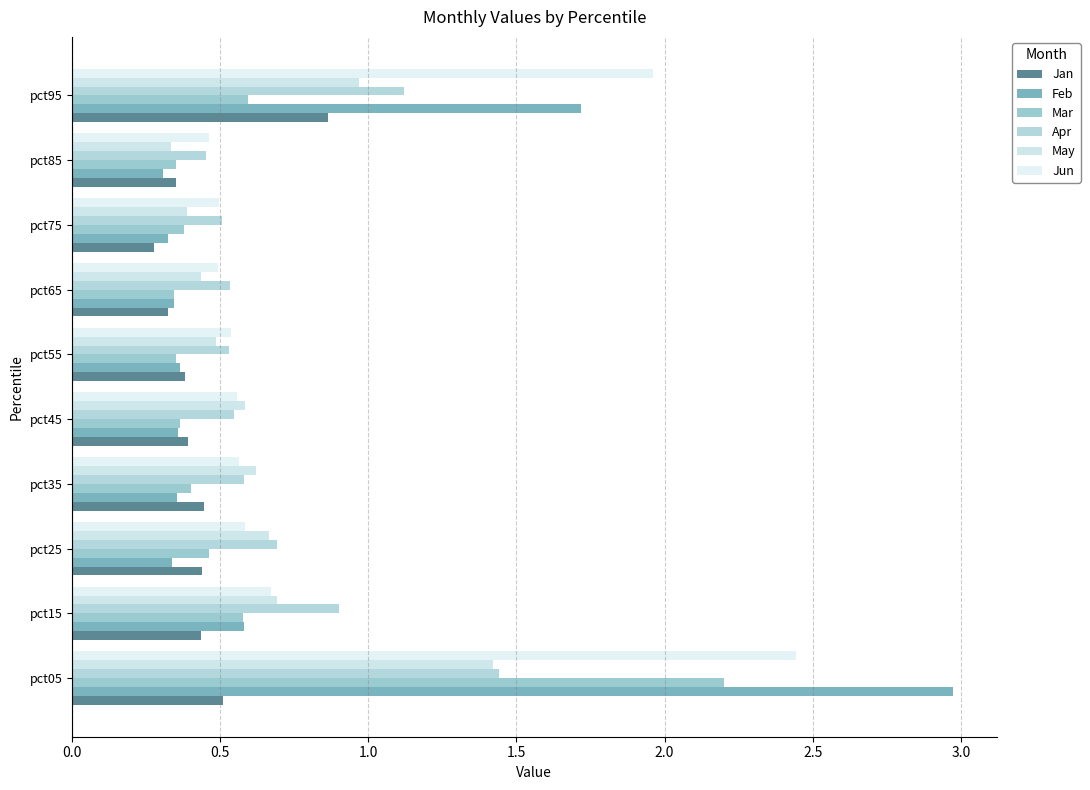

What is the label of the 6th bar from the right?

2.0